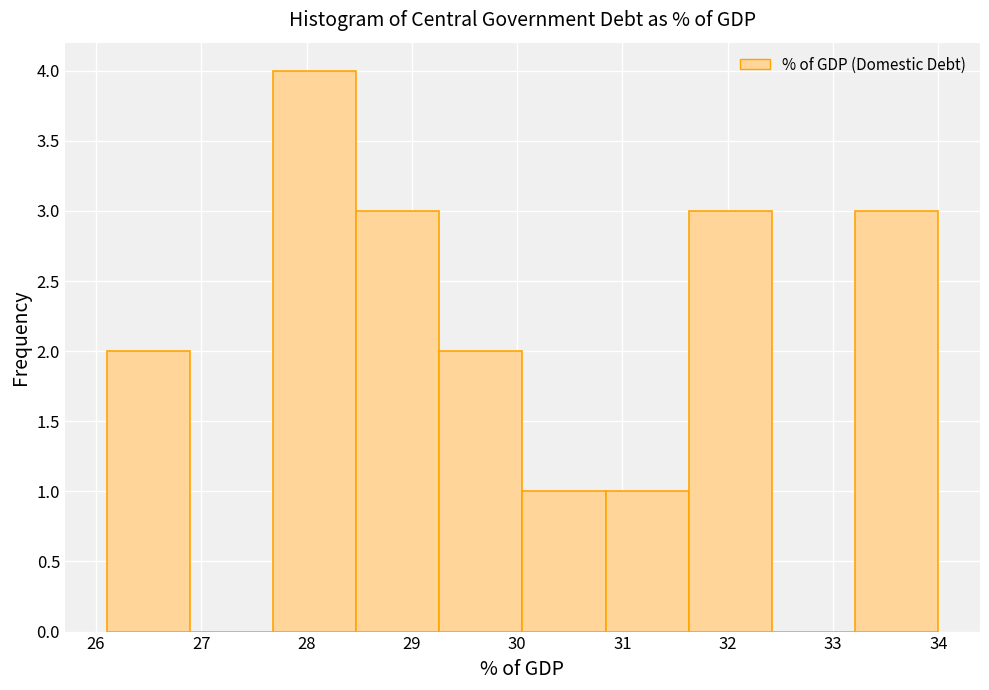

Reading left to right, transcribe this chart: for each bar, give the range it covers on the x-axis and its height. Neither the bar edges nor the heights are printed on the chart, so give them approximately, as read against the axes.

26.10 to 26.89: 2
26.89 to 27.68: 0
27.68 to 28.47: 4
28.47 to 29.26: 3
29.26 to 30.05: 2
30.05 to 30.84: 1
30.84 to 31.63: 1
31.63 to 32.42: 3
32.42 to 33.21: 0
33.21 to 34.00: 3